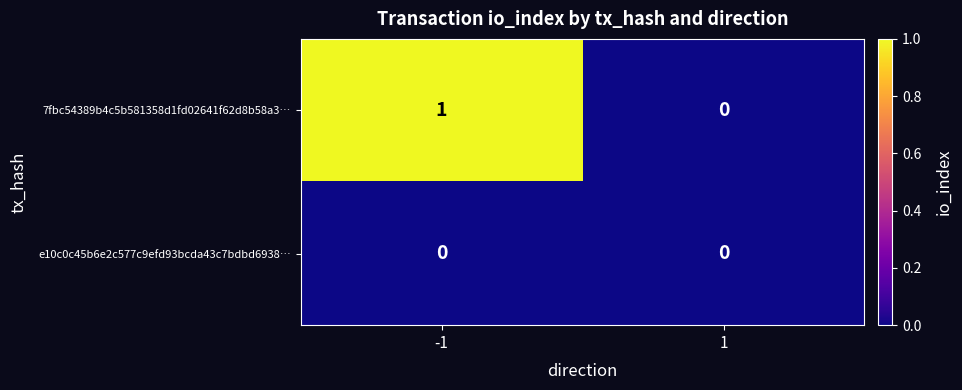

Which series has the largest range (max minus min)?

7fbc54389b4c5b581358d1fd02641f62d8b58a3…